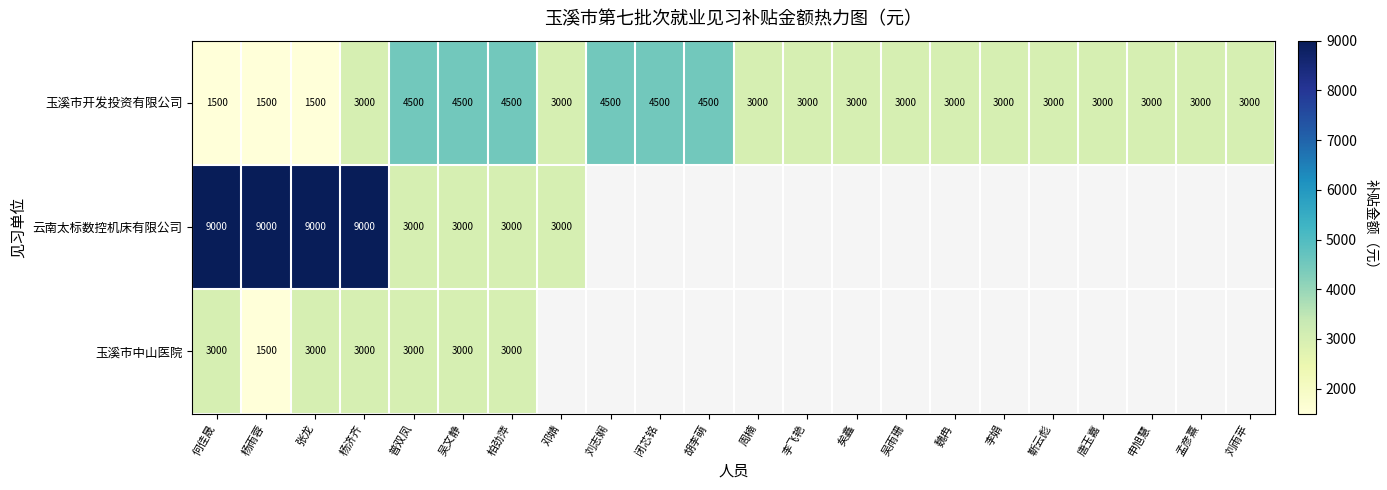

Is it true that 玉溪市开发投资有限公司 equals 5394 at 刘雨苹?

False